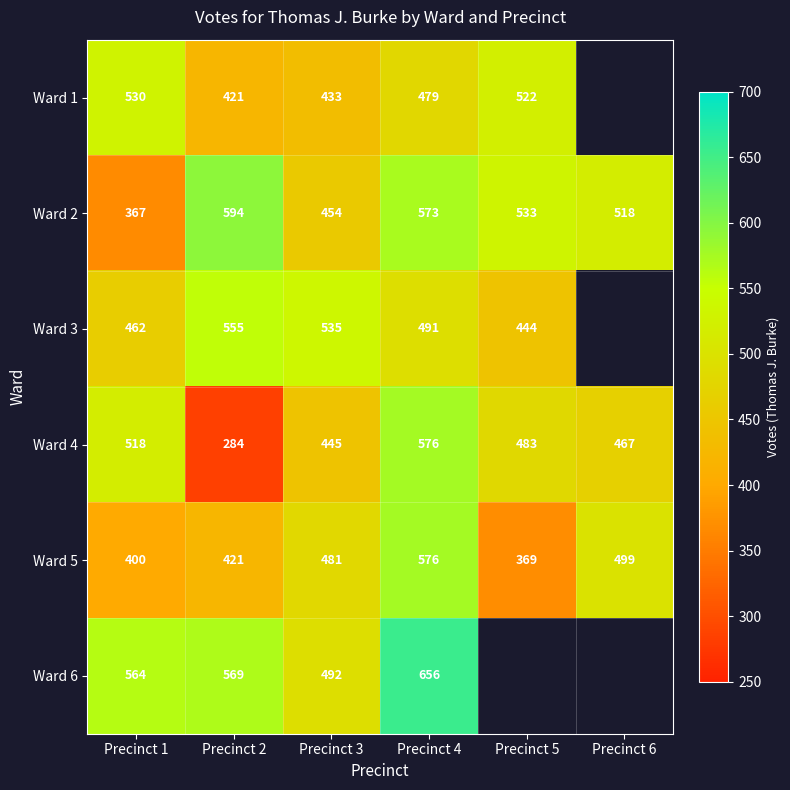

Is it true that Ward 2 equals 627.4 at Precinct 1?

False